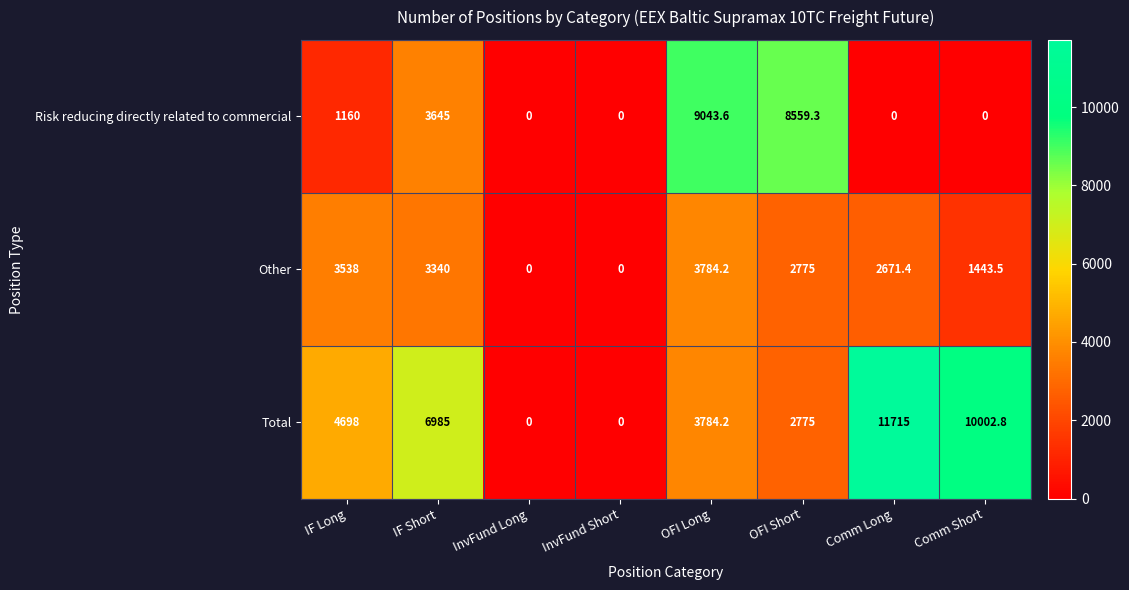

List the series in order of their peak value, highest first.

Total, Risk reducing directly related to commercial, Other